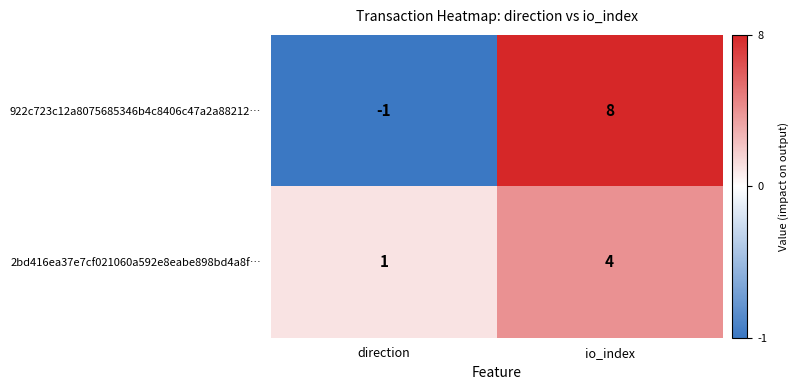

Which series changed the most between direction and io_index?

922c723c12a8075685346b4c8406c47a2a88212…